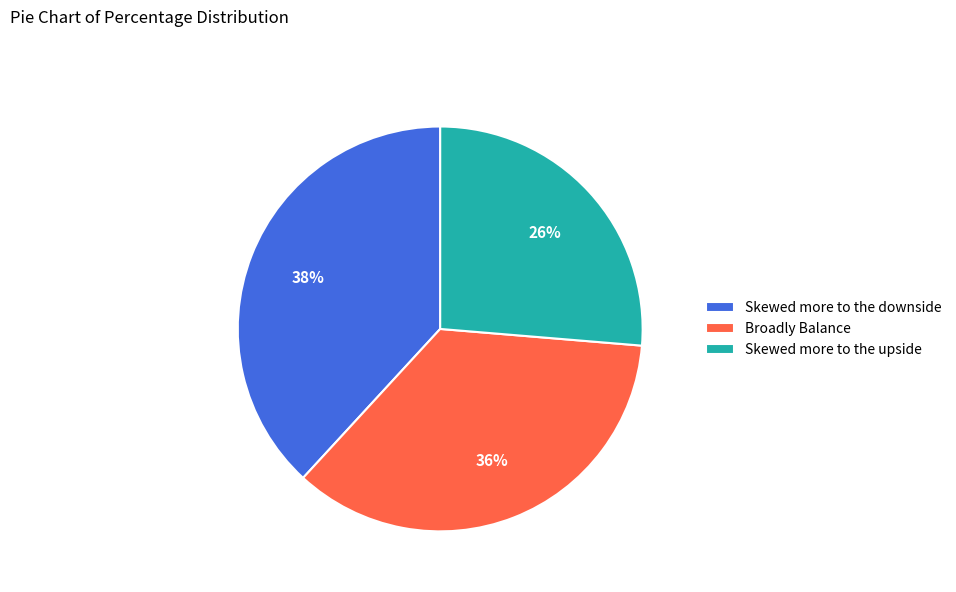

What percentage is the Skewed more to the downside slice, to the nearest percent?

38%